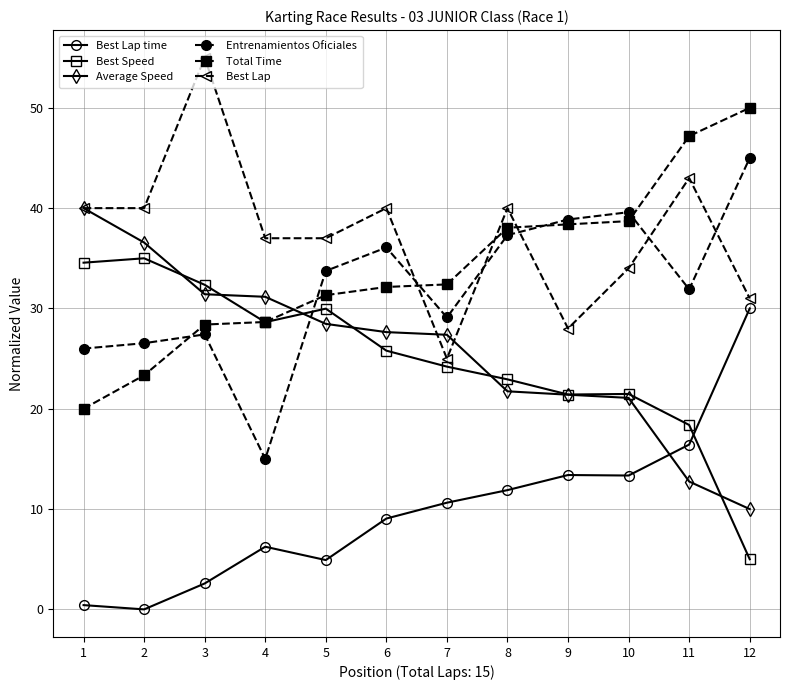

What is the sum of the Total Time values at 10 and 3?

67.1